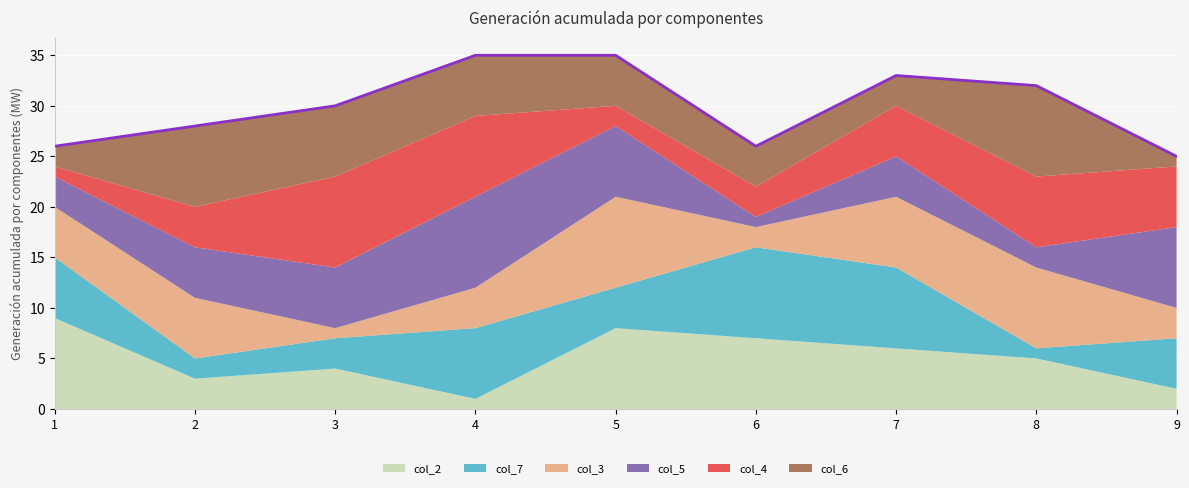

Which label corresponds to the smallest value in the chart?

4